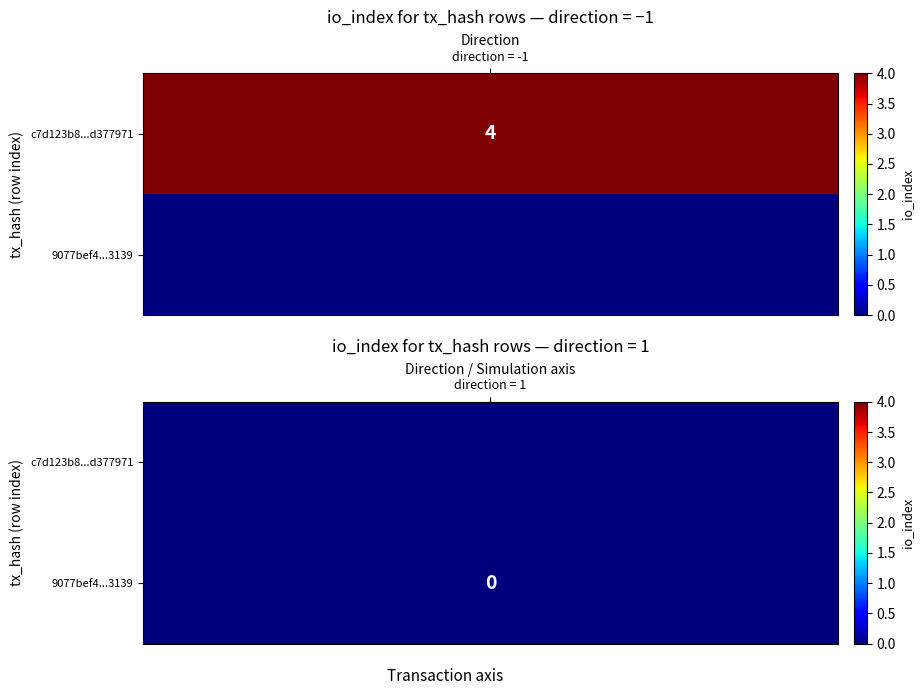

At which category is the sum across all series the highest?

1